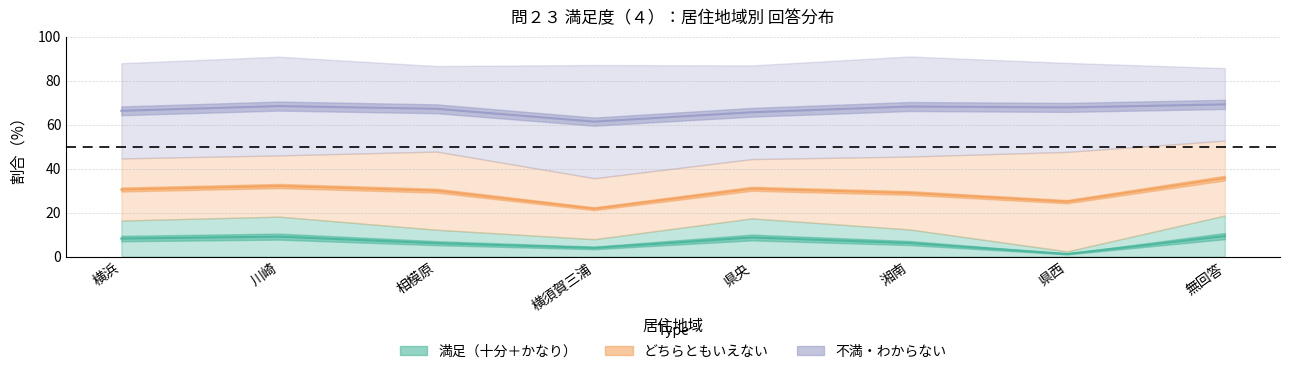

What is the difference between the maximum and minimum values in the 不満・不明（中央線） series?

7.8